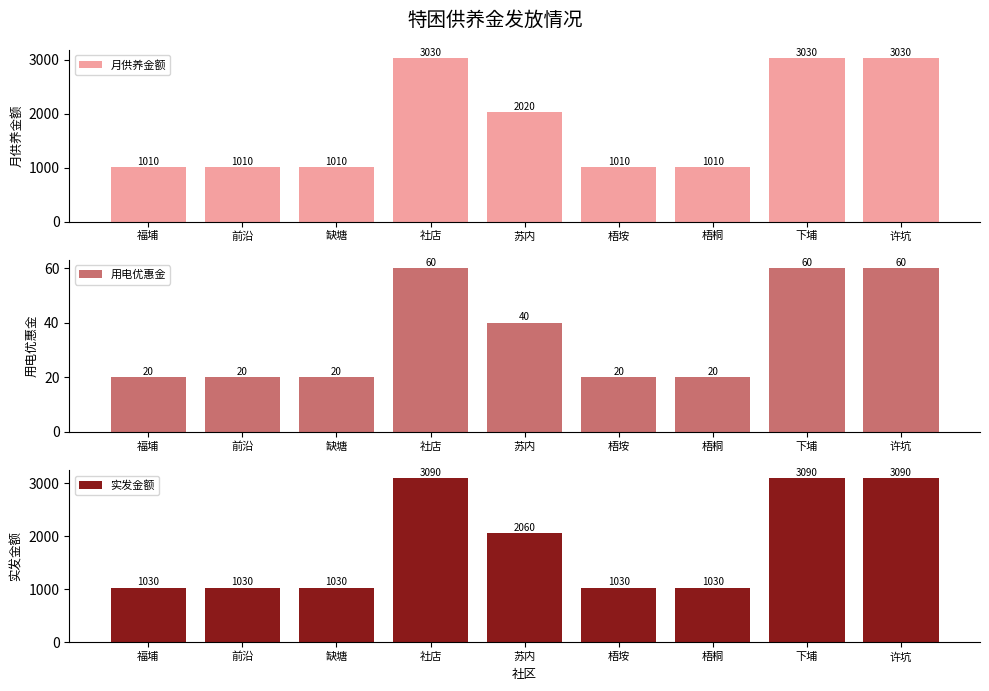

Reading left to right, what are all the values shown in this chart?

月供养金额: 1010	1010	1010	3030	2020	1010	1010	3030	3030
用电优惠金: 20	20	20	60	40	20	20	60	60
实发金额: 1030	1030	1030	3090	2060	1030	1030	3090	3090